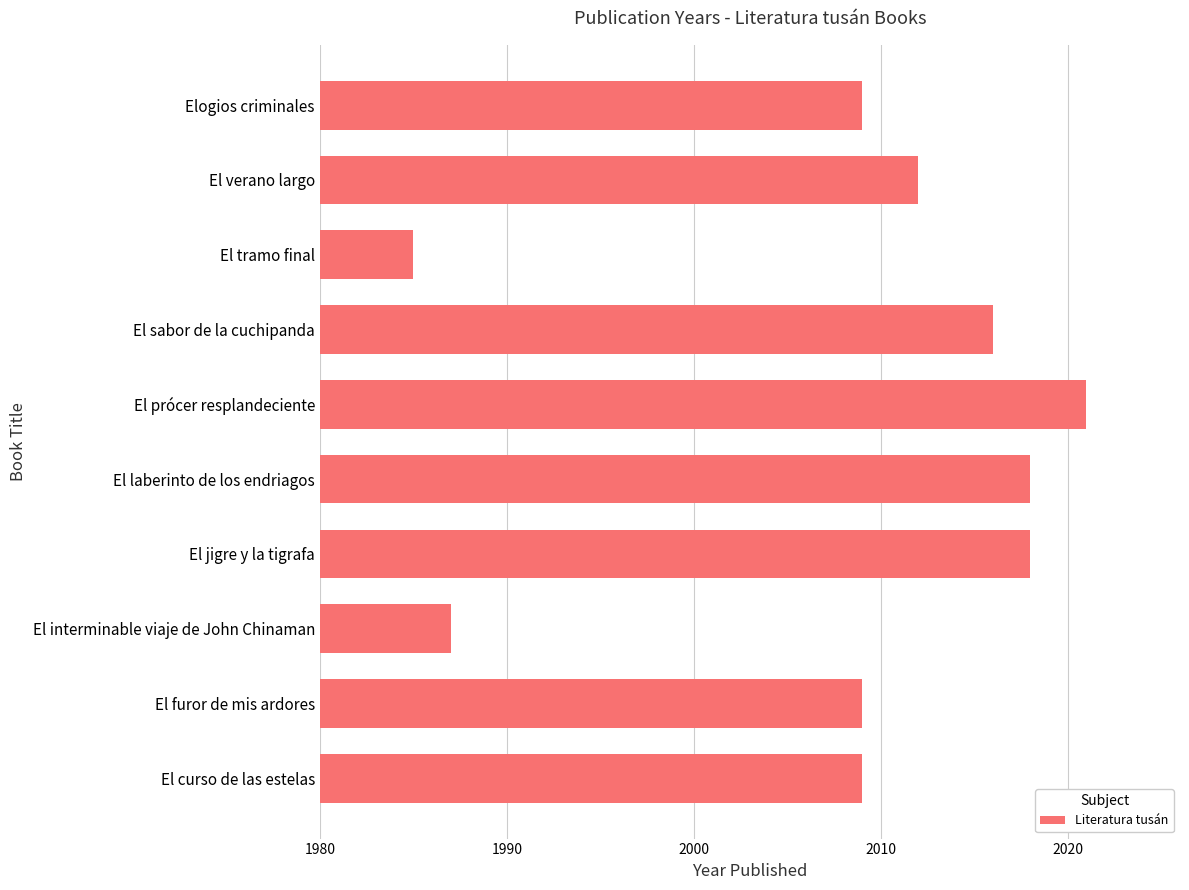

Approximately how many times larger is the value at El sabor de la cuchipanda compared to El laberinto de los endriagos?

1.0